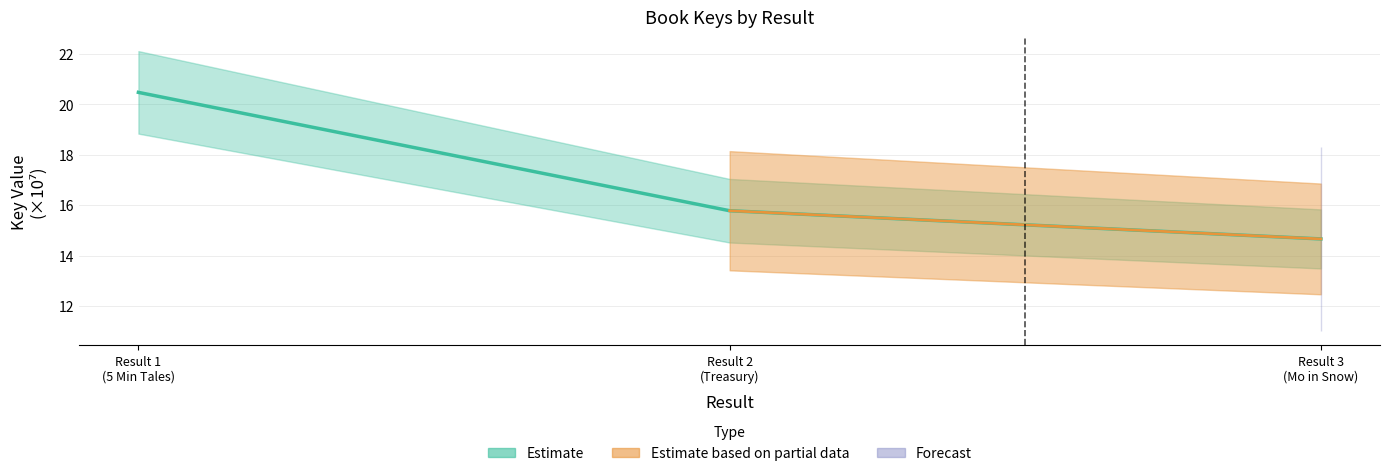

Reading left to right, list all the values displayed in this chart.

20.5	15.8	14.7